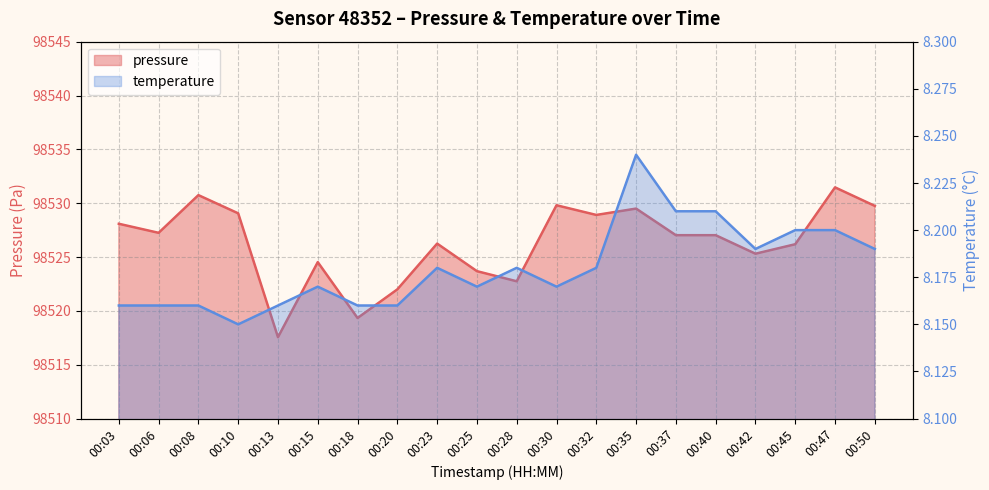

True or false: pressure and temperature cross at least once.

False